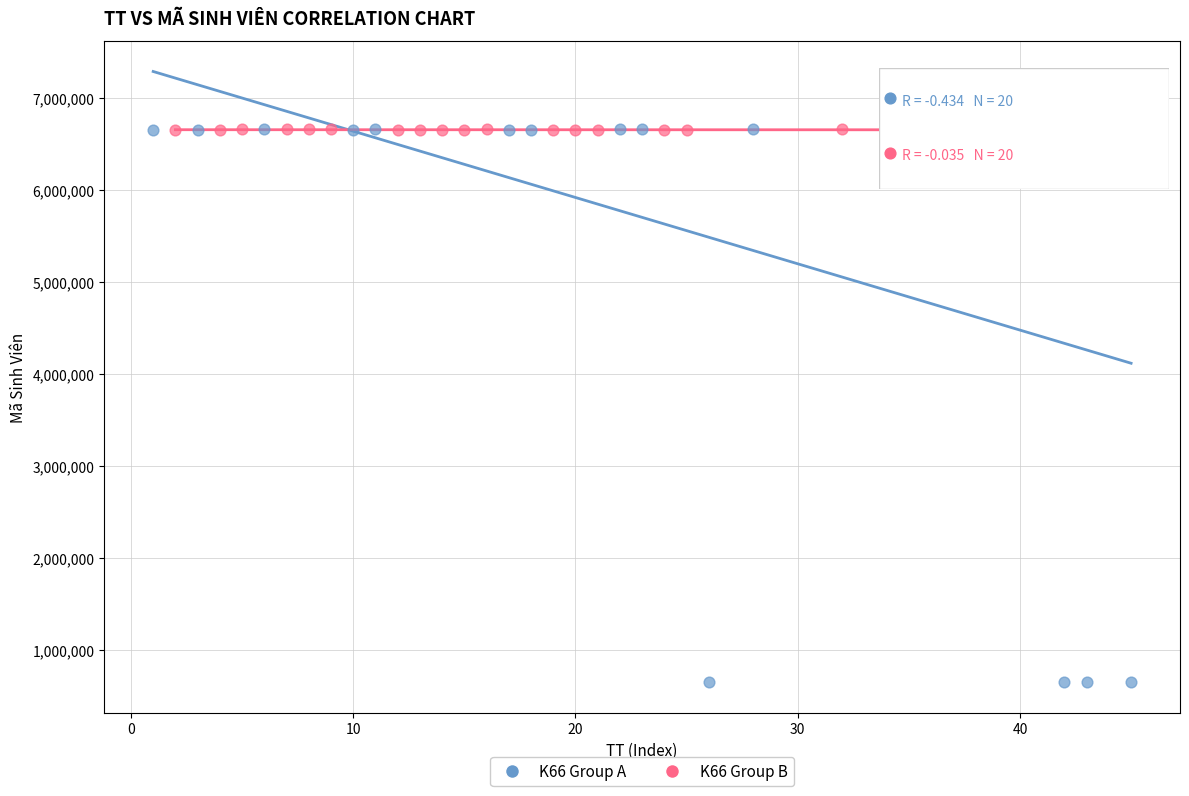

Which series reaches the minimum Y coordinate?

K66 Group A